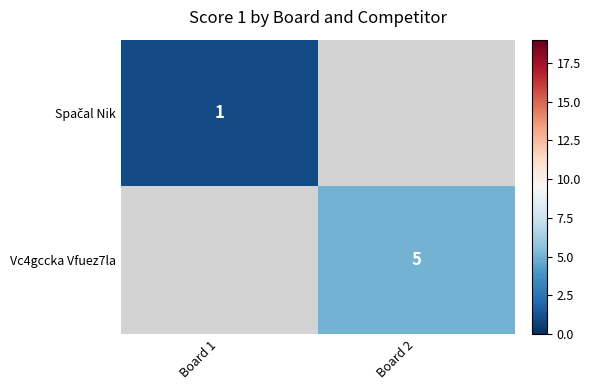

Which category has the lowest value across all series?

Board 1